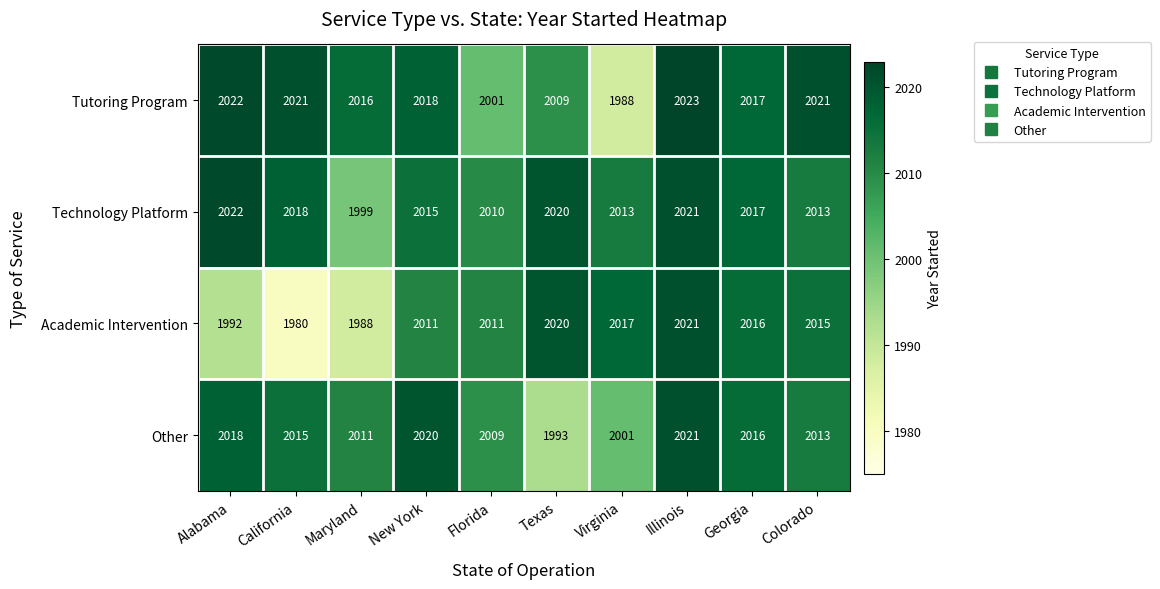

The value of Academic Intervention at California is 616. True or false?

False